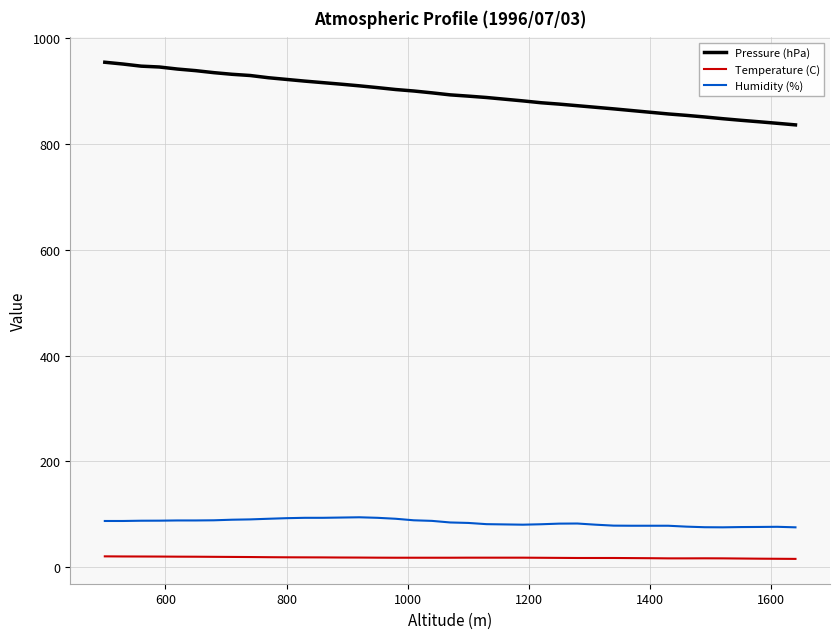

True or false: Humidity (%) and Temperature (C) cross at least once.

False